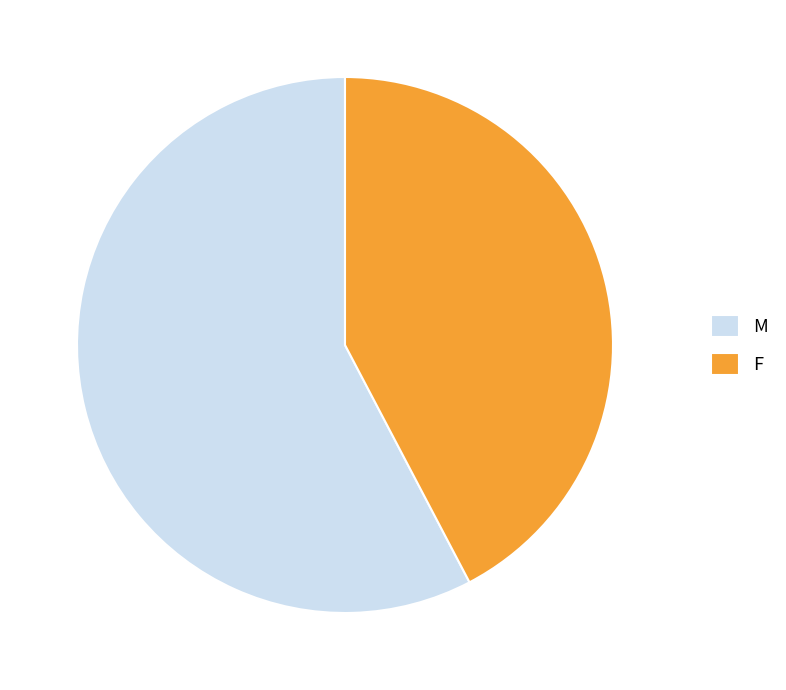

Which has a higher value, F or M?

M